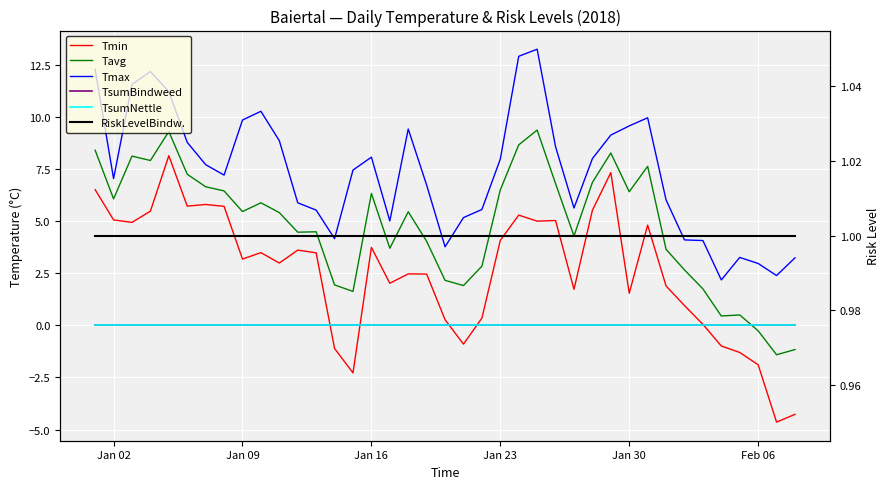

How many lines are shown in the chart?

6